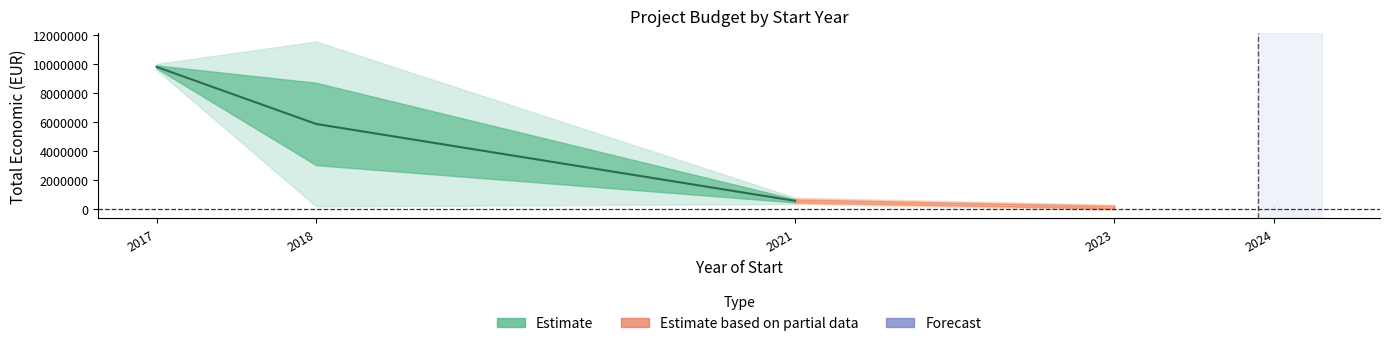

The value at 2017 is 3285455. True or false?

False